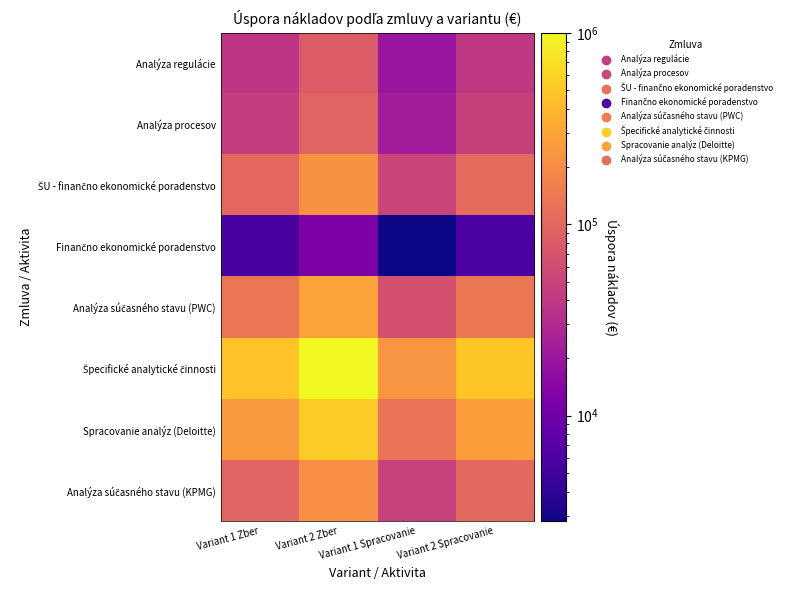

What is the total value across all series at Variant 1 Spracovanie?

571107.1